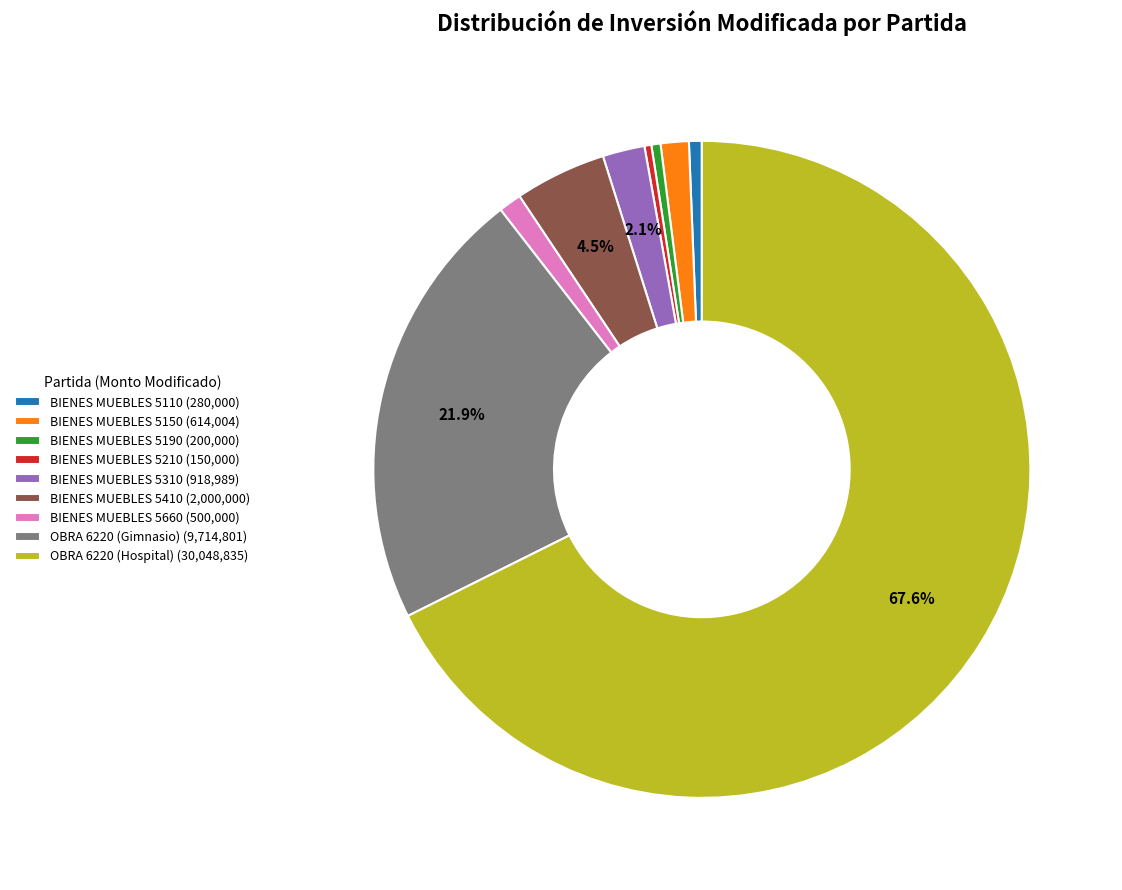

Is OBRA 6220 (Hospital) the majority of the pie?

Yes